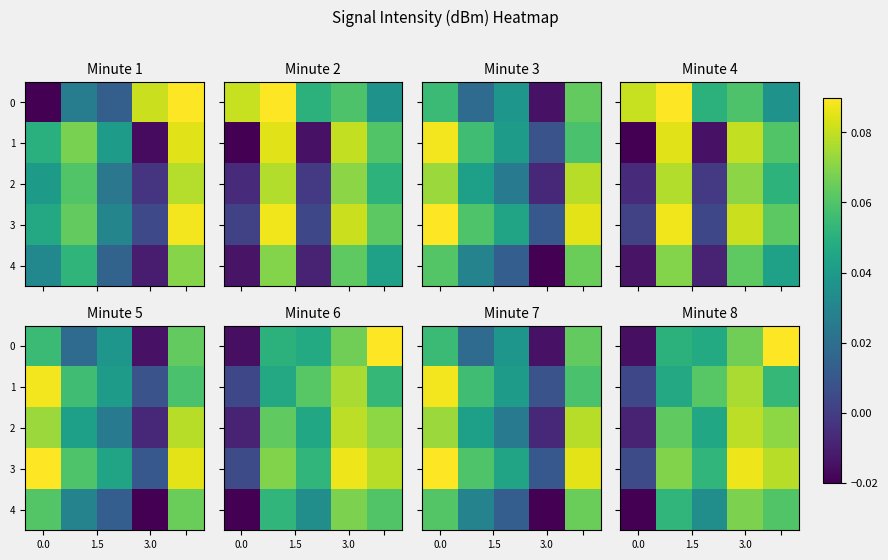

At how many categories does at least one series exceed 0?

5